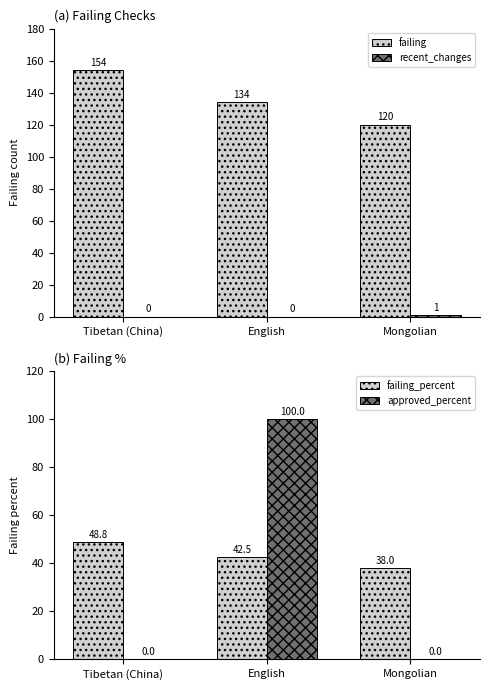

What is the label of the 3rd bar from the left?

Mongolian